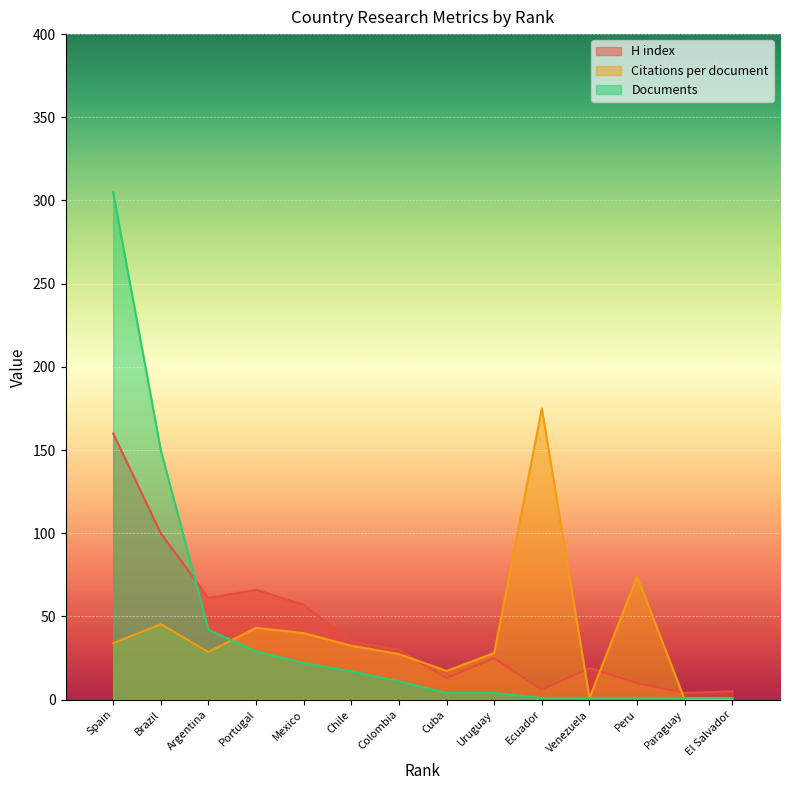

What is the difference between the highest and lowest values at El Salvador?

5.0